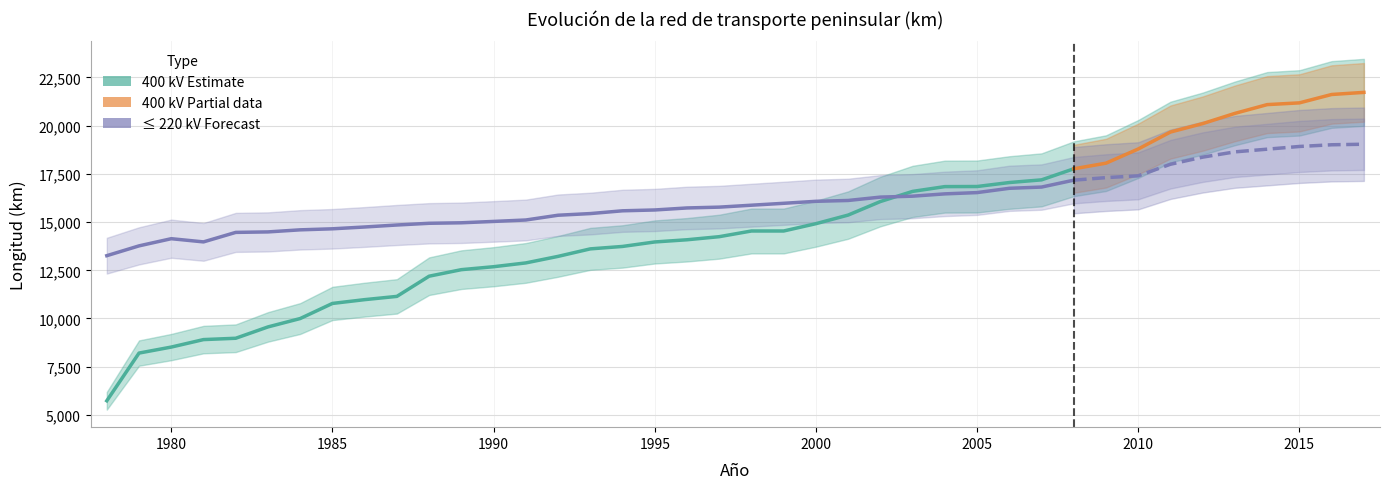

Between 2002 and 2000, which is larger?

2002